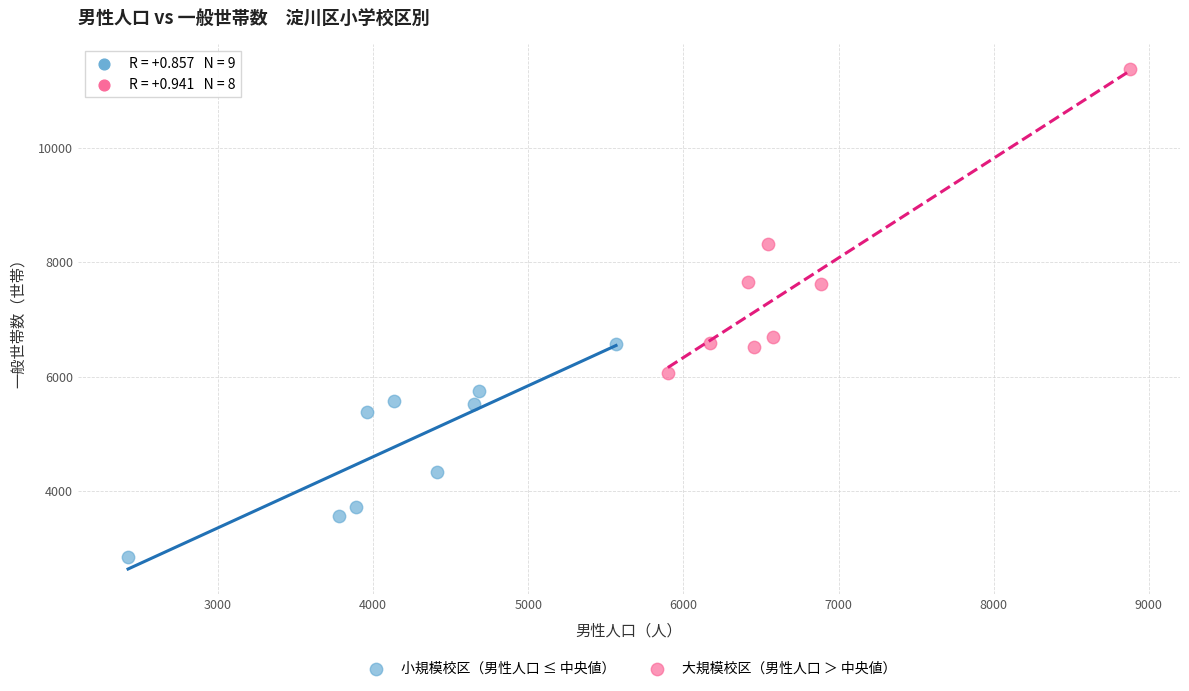

Which series has the widest spread of Y values?

大規模校区（男性人口 ＞ 中央値）